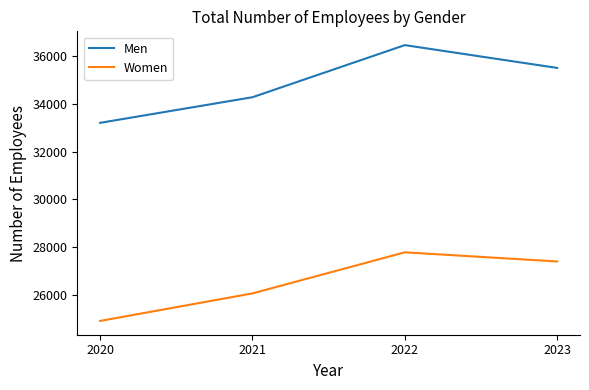

How many values in the Men series are below 35499?

2